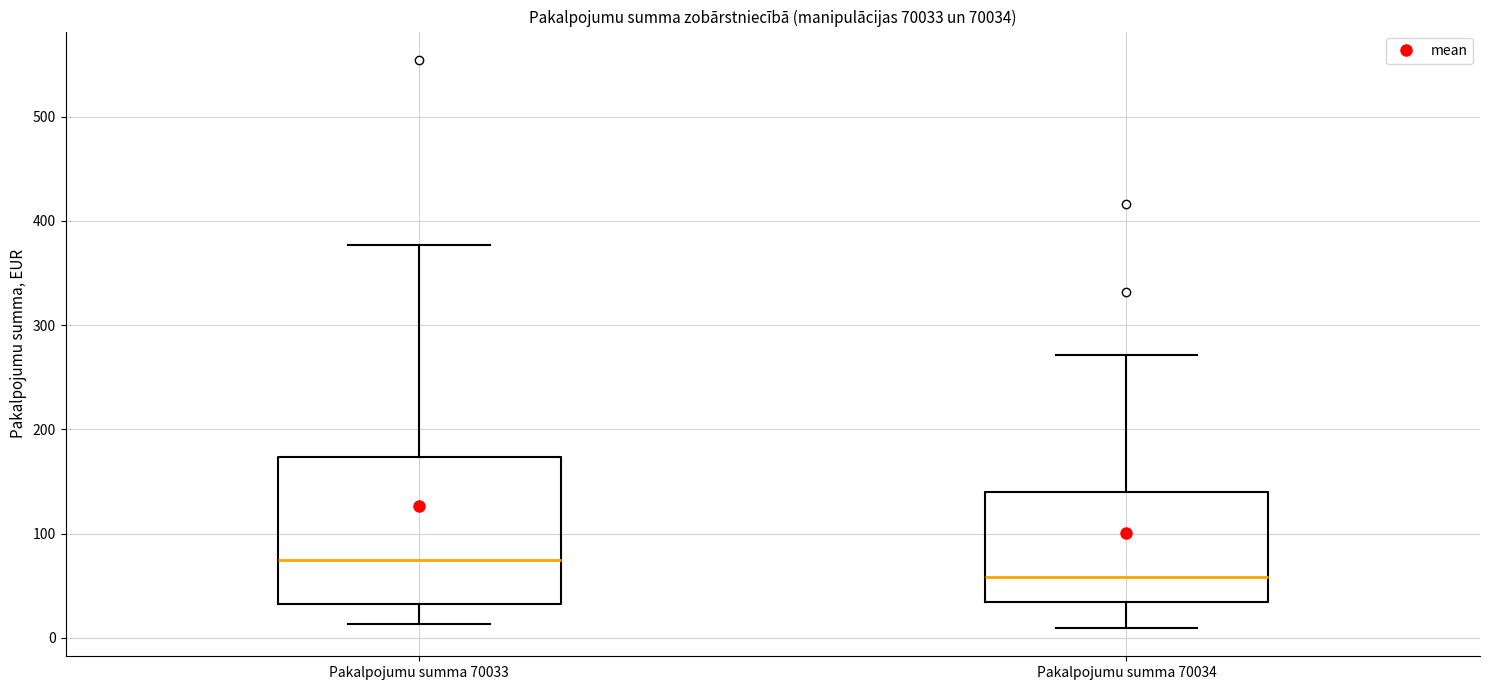

Reading left to right, read every box against the y-axis: the position of its median line, the range the box covers, and the ends of its whiskers. The values are not printed on the chart, so give them approximately, as read against the axis.

Pakalpojumu summa 70033: median 70, box 30 to 170, whiskers 10 to 380
Pakalpojumu summa 70034: median 60, box 30 to 140, whiskers 10 to 270